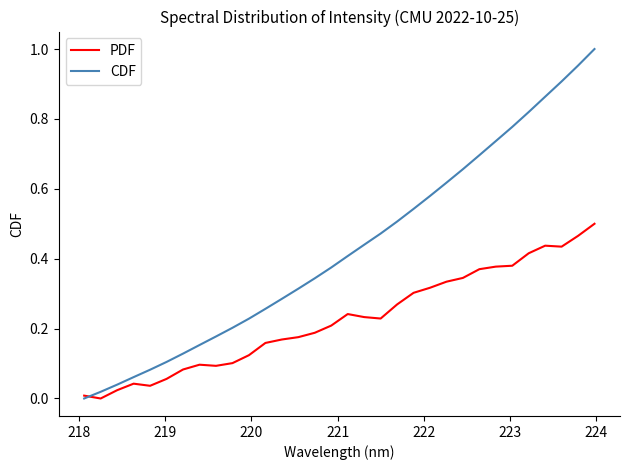

Which series has the largest total across all categories?

CDF